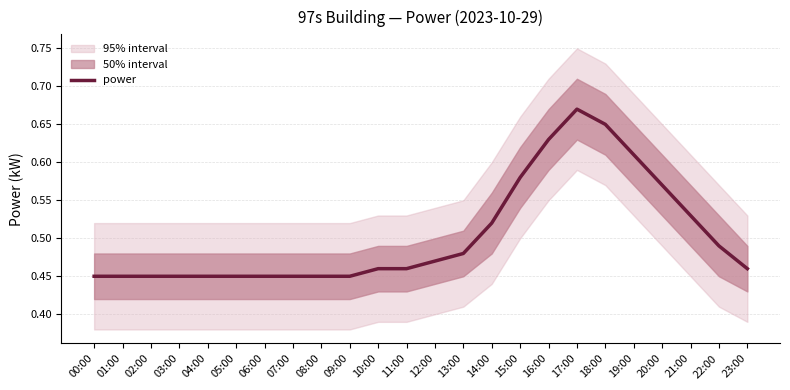

True or false: the data shows 0.2 at 23:00.

False